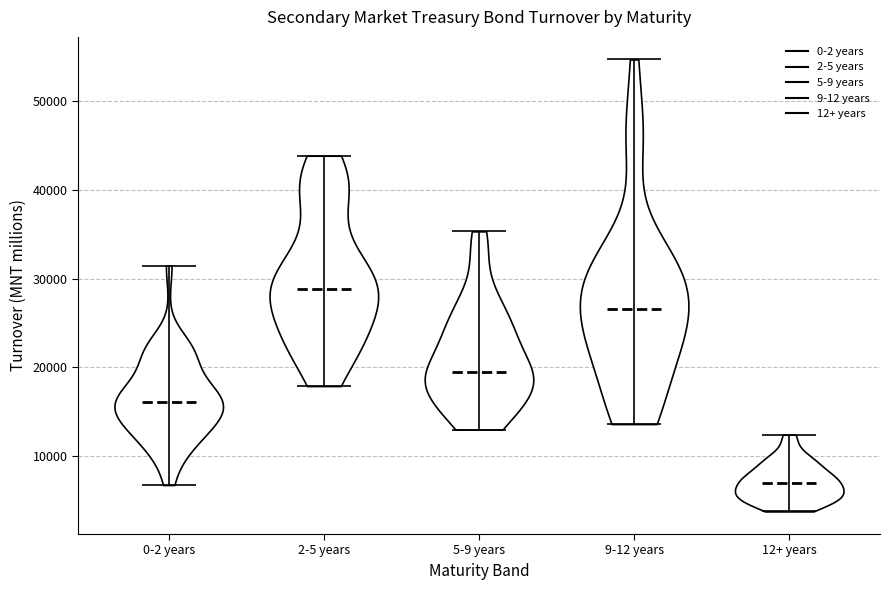

Reading left to right, read every violin against the y-axis: where its median line is, and the lowest and highest points it reaches. The values are not printed on the chart, so give them approximately, as read against the axis.

0-2 years: median line 16000, lowest point 7000, highest point 31000
2-5 years: median line 29000, lowest point 18000, highest point 44000
5-9 years: median line 20000, lowest point 13000, highest point 35000
9-12 years: median line 27000, lowest point 14000, highest point 55000
12+ years: median line 7000, lowest point 4000, highest point 12000